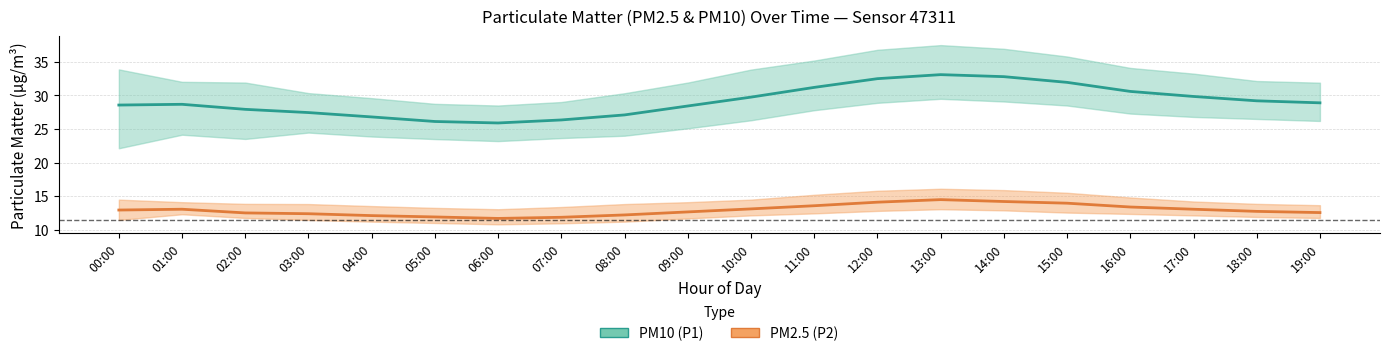

Rank the series by their maximum value, from lowest to highest.

PM2.5 (P2) mean, PM10 (P1) mean